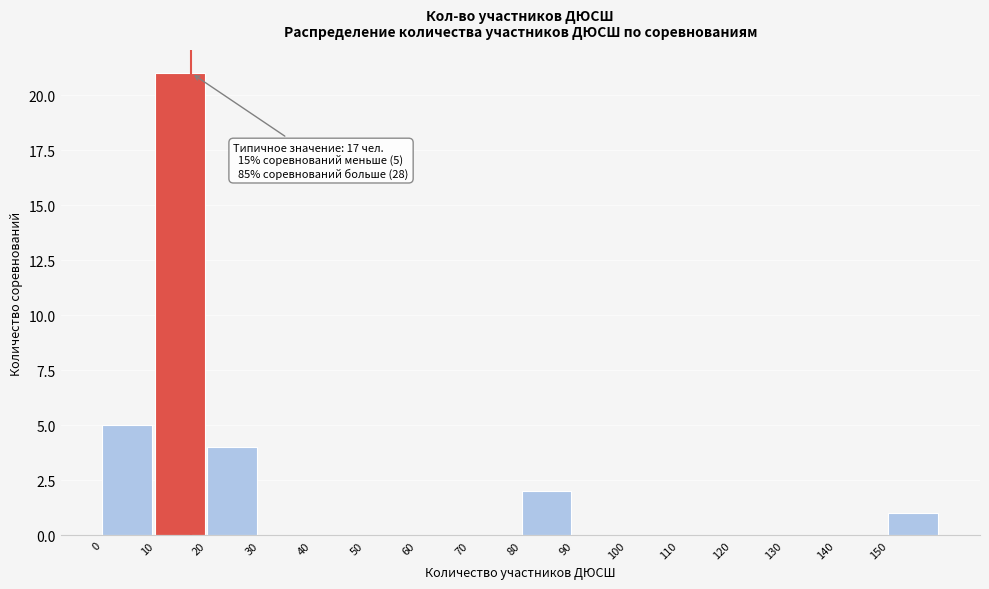

Over which range of the x-axis is the bar tallest?

10 to 20